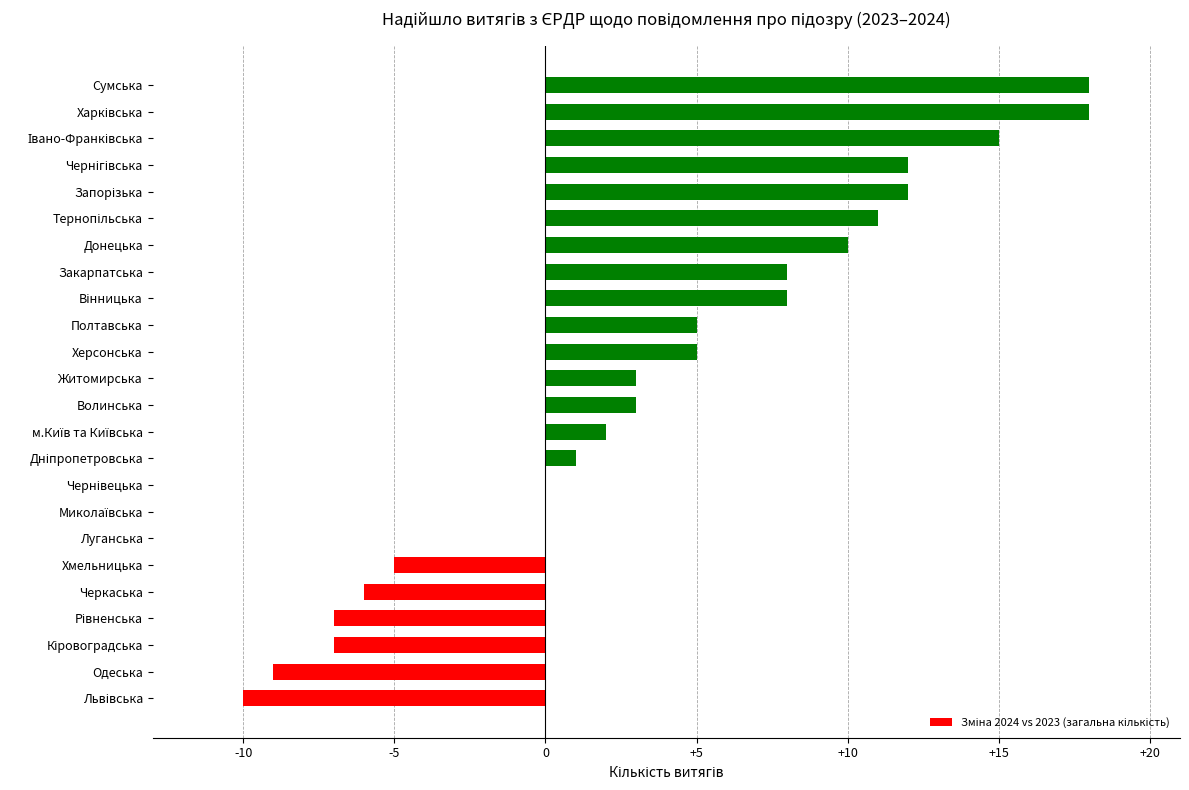

What is the maximum value shown in the chart?

18